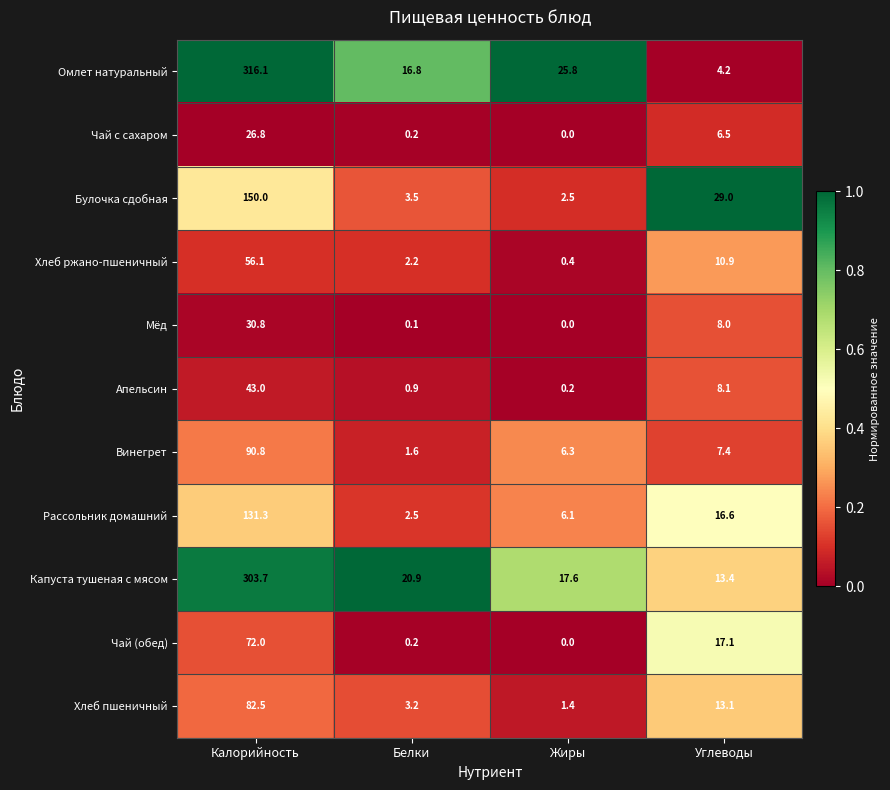

Which series has the largest total across all categories?

Омлет натуральный